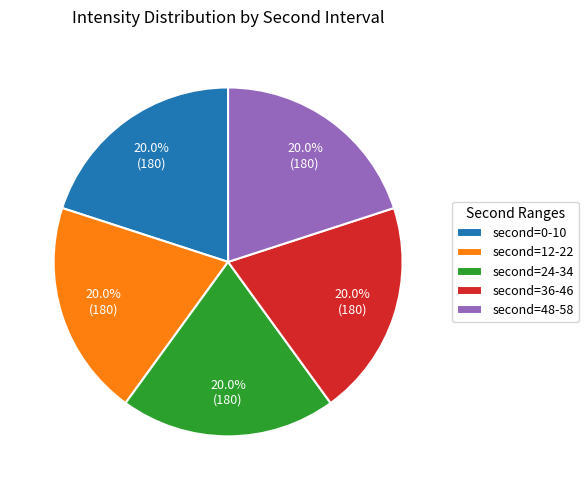

Count the number of slices in the pie.

5